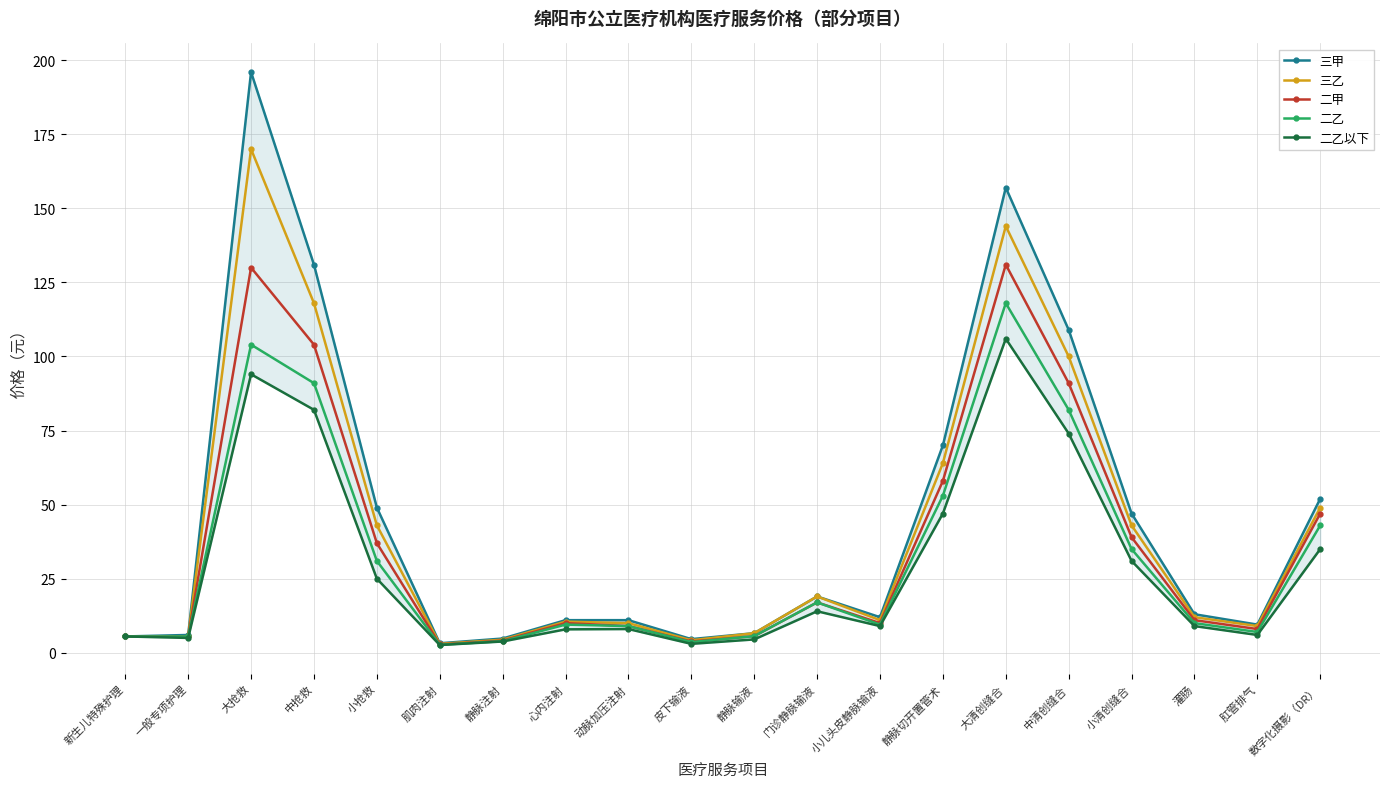

Between 肛管排气 and 小清创缝合, which is larger?

小清创缝合